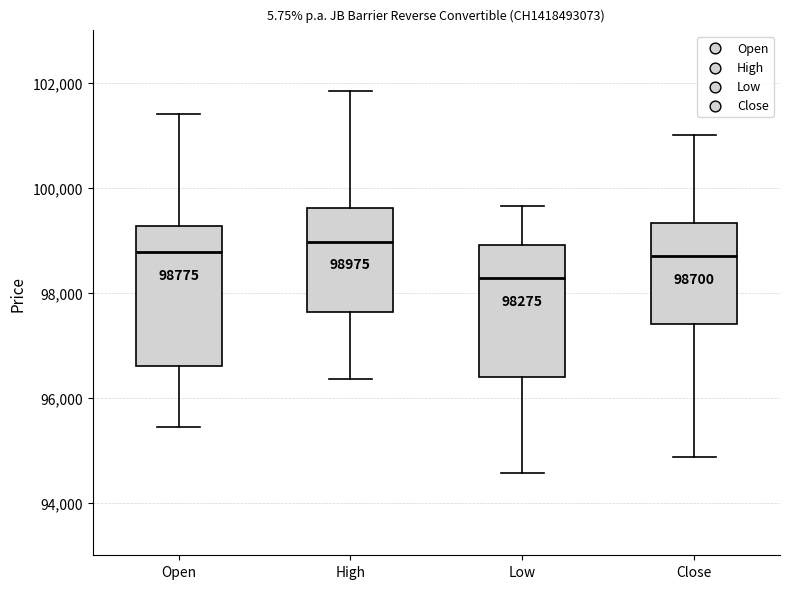

Which box has the highest median line?

High